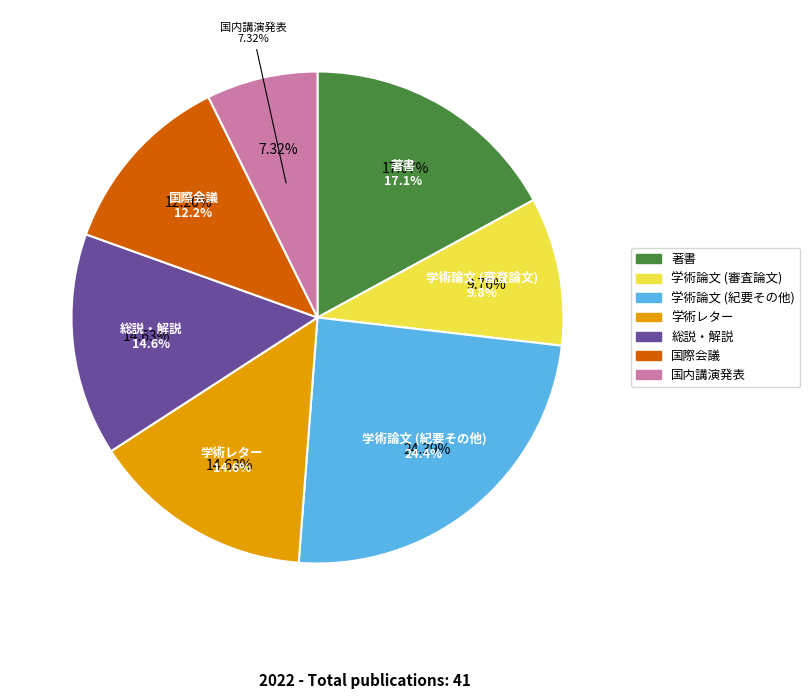

To the nearest percent, what is the difference between the 著書 and 国際会議 slice percentages?

5%